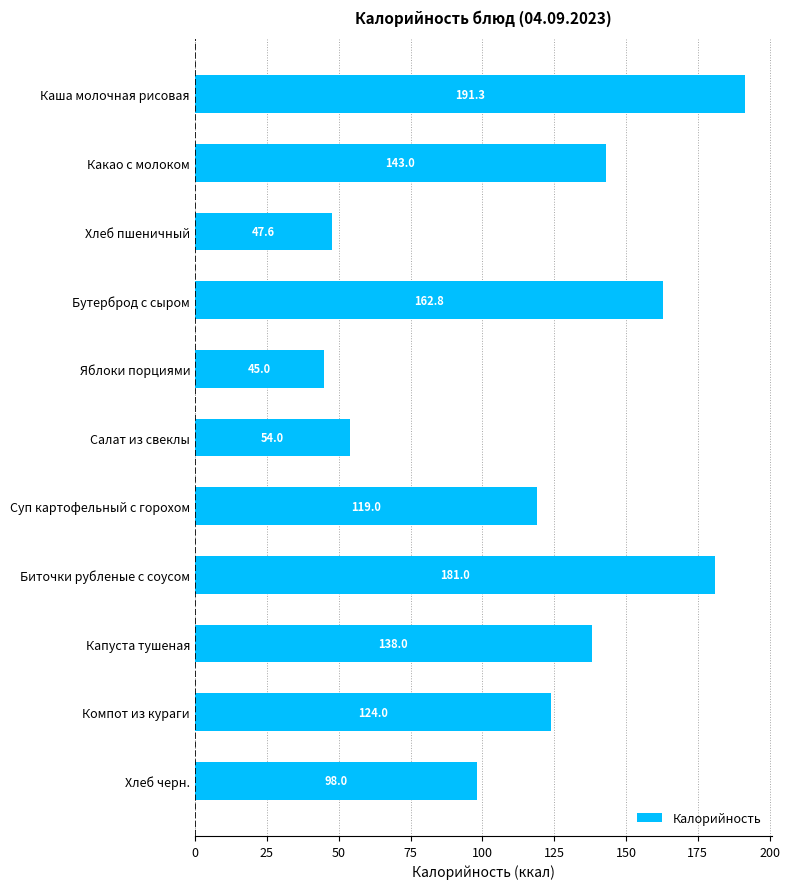

Rank the categories by value from lowest to highest.

Яблоки порциями, Хлеб пшеничный, Салат из свеклы, Хлеб черн., Суп картофельный с горохом, Компот из кураги, Капуста тушеная, Какао с молоком, Бутерброд с сыром, Биточки рубленые с соусом, Каша молочная рисовая